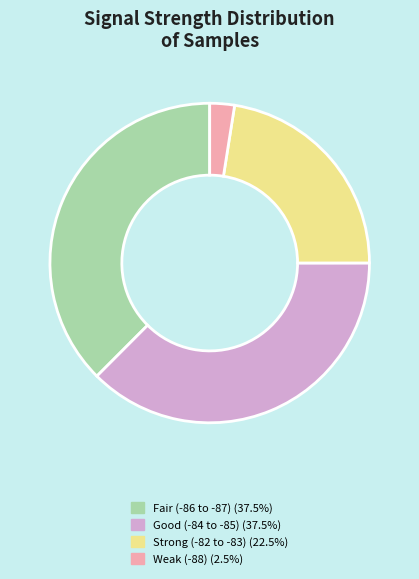

Is there a majority slice in this chart?

No